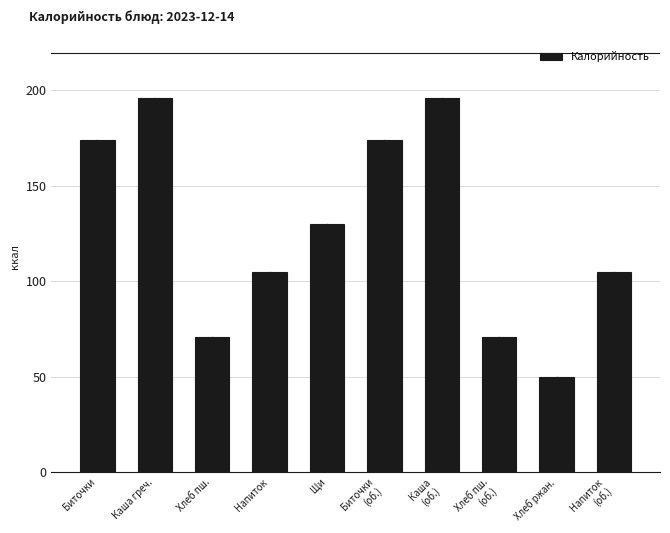

Reading right to left, transcribe all the data shown in this chart.

105	50	71	196	174	130	105	71	196	174